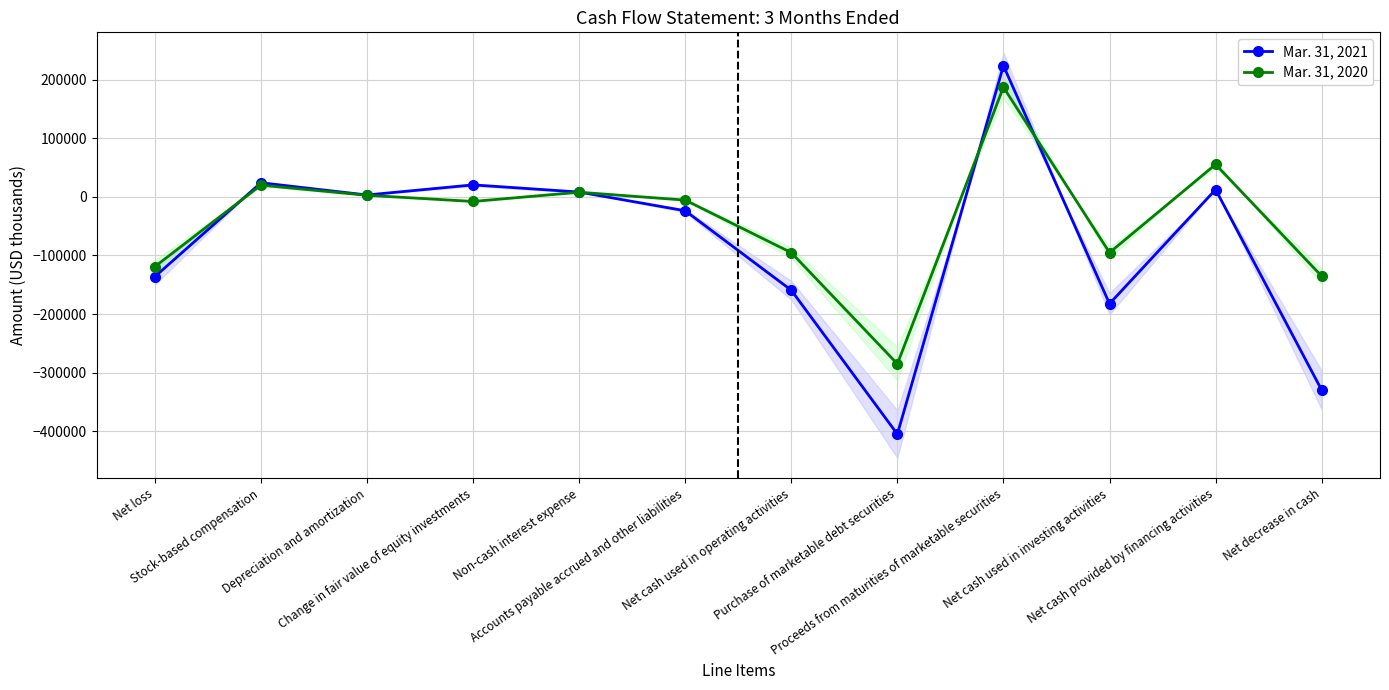

Is it true that Mar. 31, 2020 equals 187600 at Proceeds from maturities of marketable securities?

True